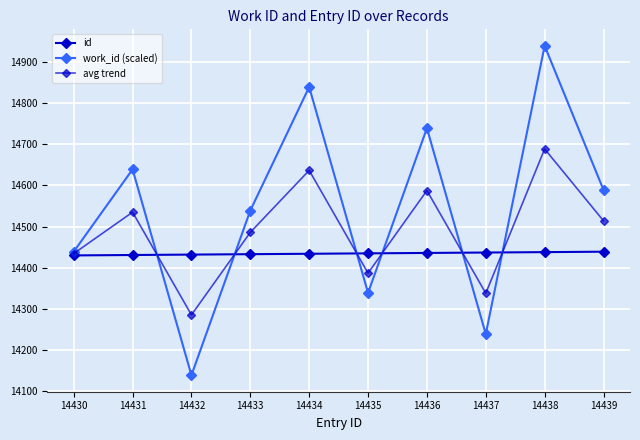

What is the difference between the maximum and minimum values in the avg trend series?

403.0